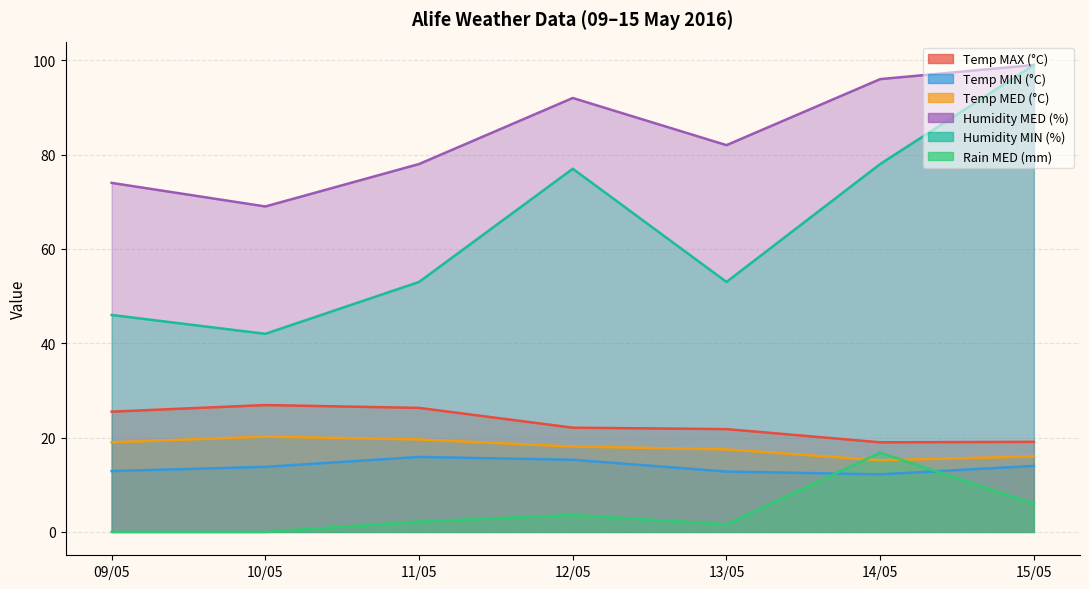

What is the difference between the maximum and minimum values in the Humidity MED (%) series?

30.0